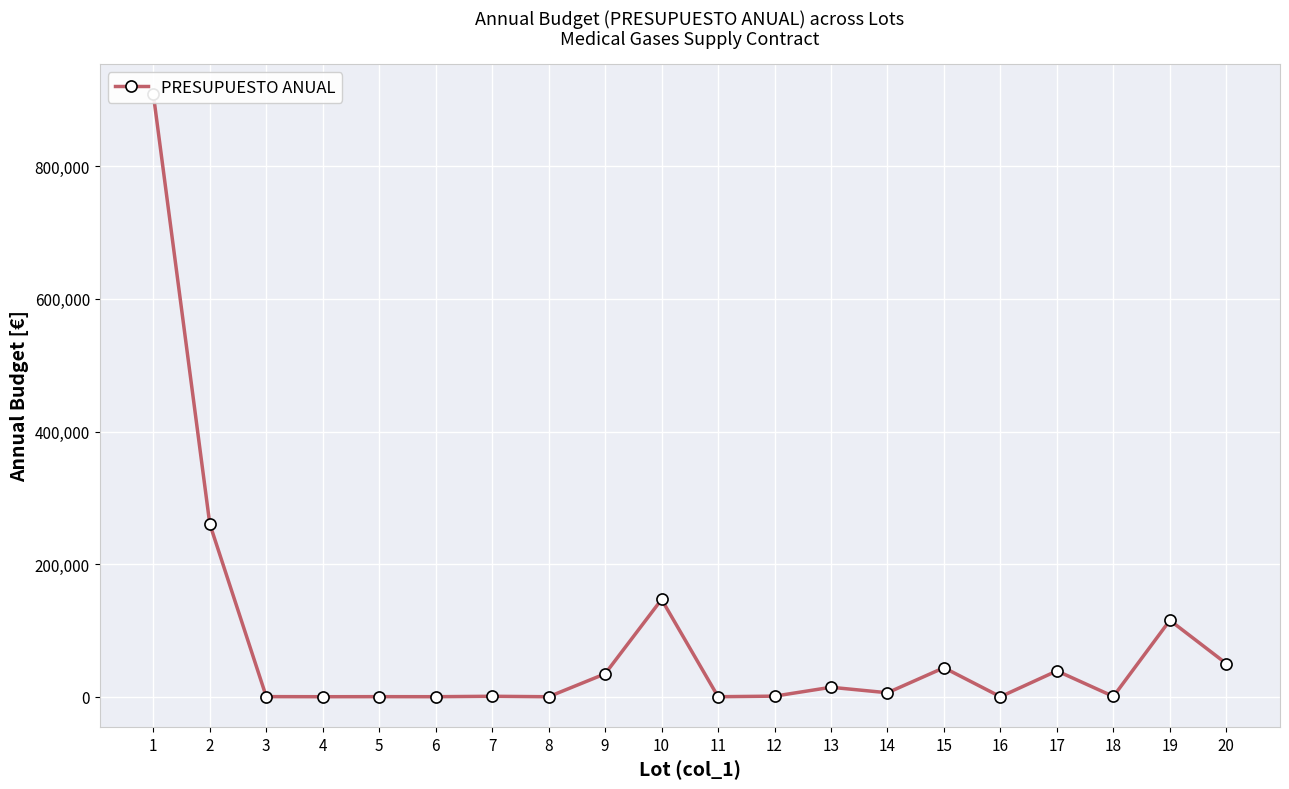

What is the smallest value displayed?

34.6